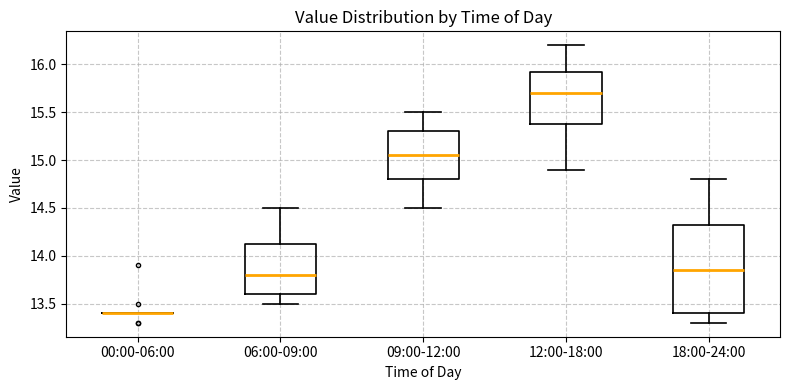

Reading left to right, transcribe this box plot: for each box, give where its median line is, the range the box spans, and where its two whiskers end, as read against the y-axis. The values are not printed on the chart, so give them approximately, as read against the axis.

00:00-06:00: box collapsed to a line at 13.40, whiskers 13.40 to 13.40
06:00-09:00: median 13.80, box 13.60 to 14.15, whiskers 13.50 to 14.50
09:00-12:00: median 15.05, box 14.80 to 15.30, whiskers 14.50 to 15.50
12:00-18:00: median 15.70, box 15.40 to 15.95, whiskers 14.90 to 16.20
18:00-24:00: median 13.85, box 13.40 to 14.35, whiskers 13.30 to 14.80